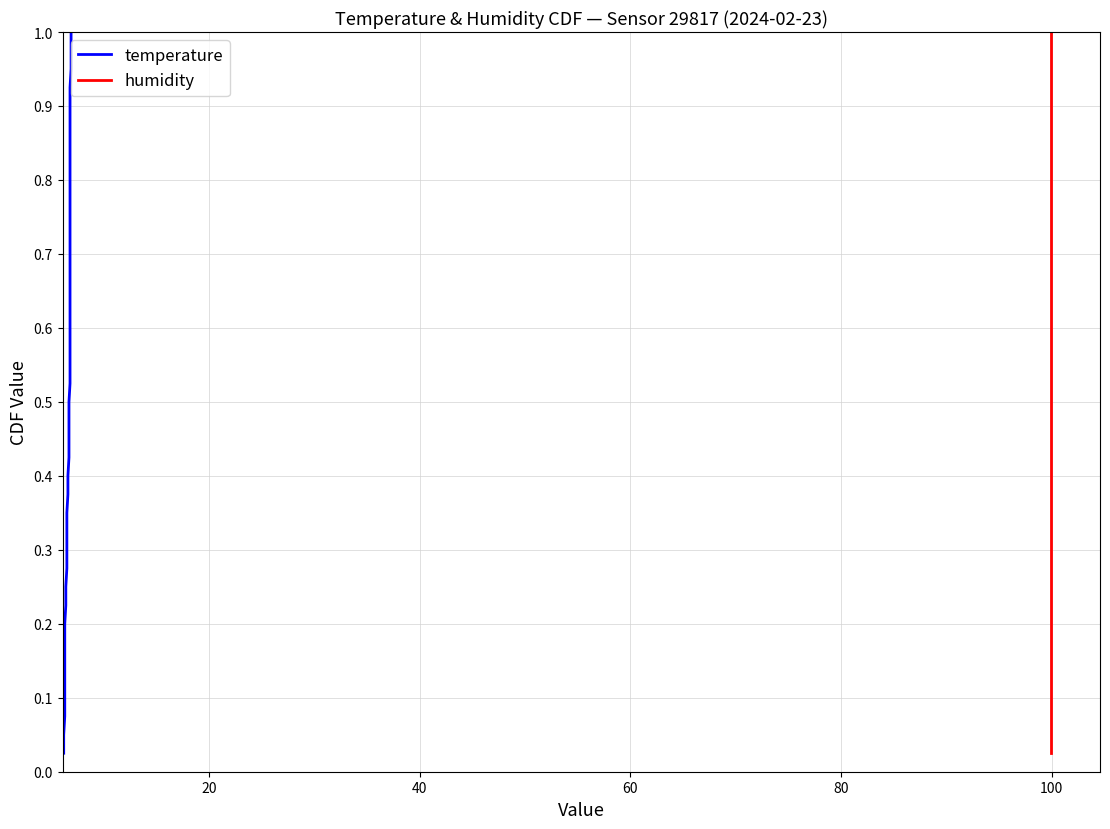

True or false: humidity and temperature cross at least once.

False